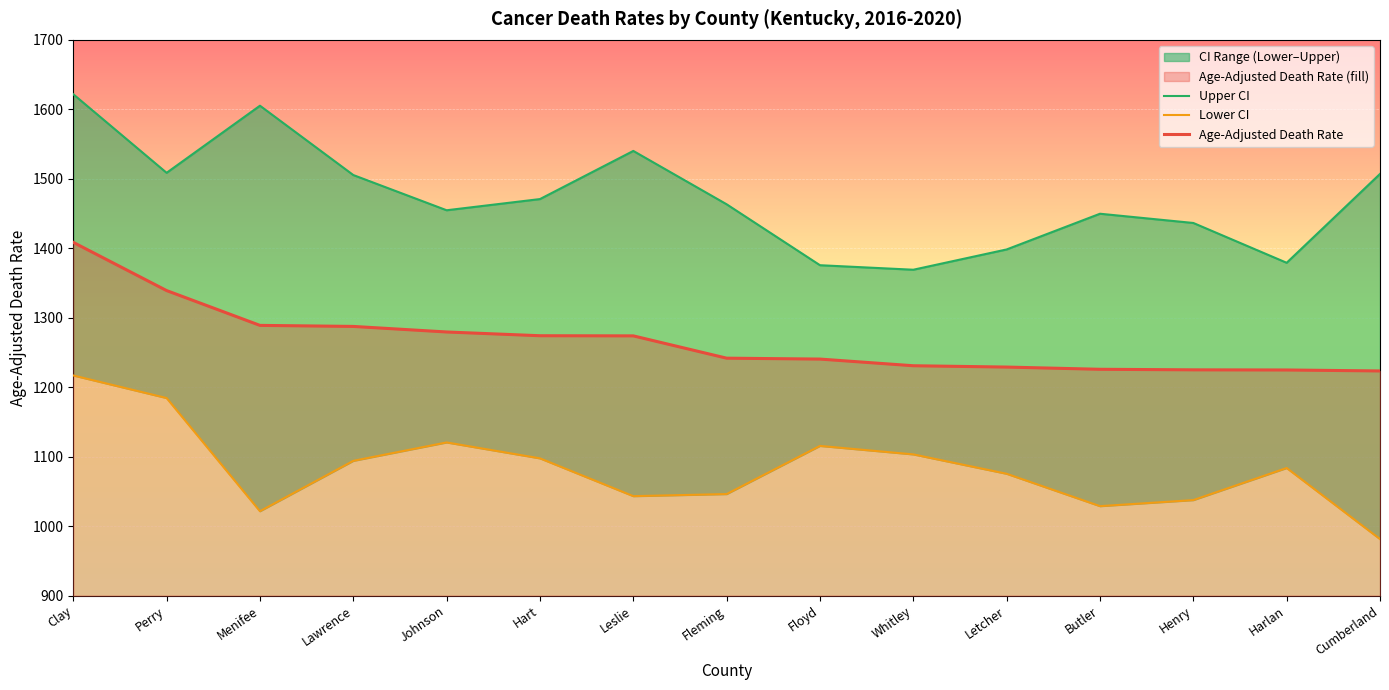

At which category is the sum across all series the highest?

Clay